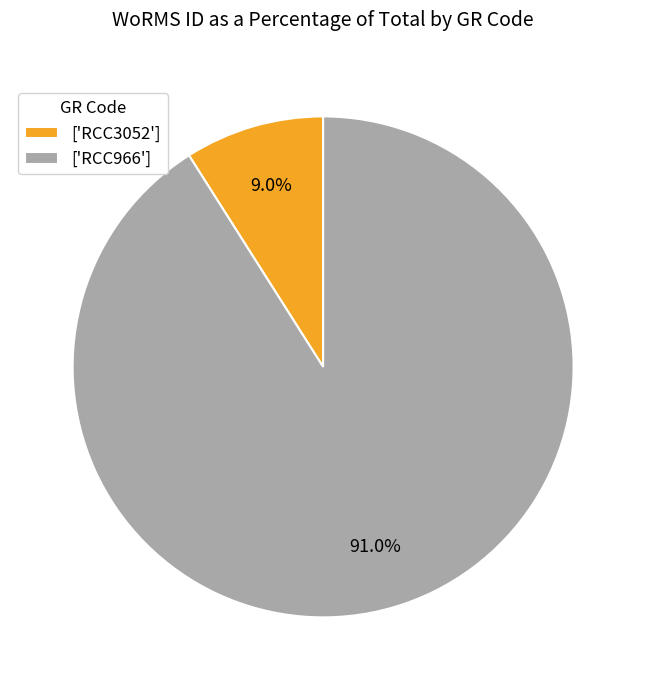

Between ['RCC966'] and ['RCC3052'], which is larger?

['RCC966']